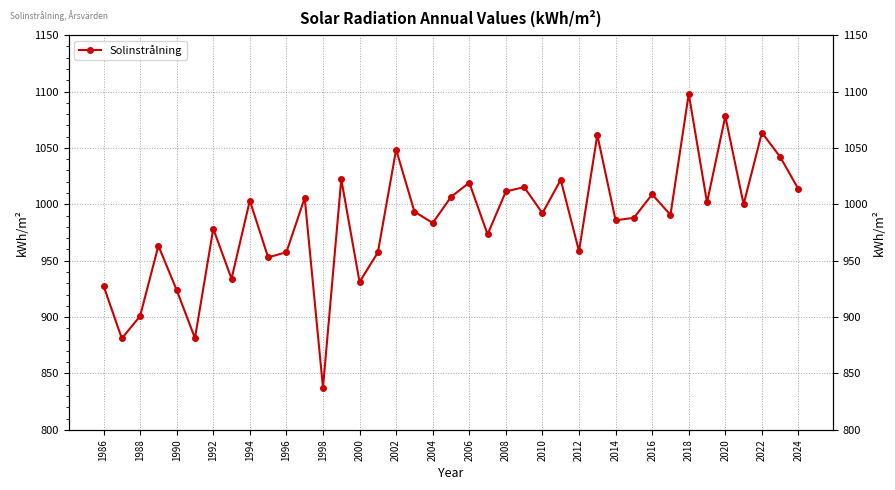

Reading left to right, extract all data points from this chart.

927.8	881.0	900.9	963.2	923.9	881.3	978.3	934.0	1003.3	952.9	957.5	1005.7	837.5	1022.2	931.1	957.3	1048.5	993.5	983.4	1006.5	1019.1	973.3	1011.4	1015.2	992.1	1021.7	958.4	1061.5	985.8	988.0	1008.8	990.6	1097.9	1001.6	1078.1	1000.0	1063.5	1042.0	1013.3